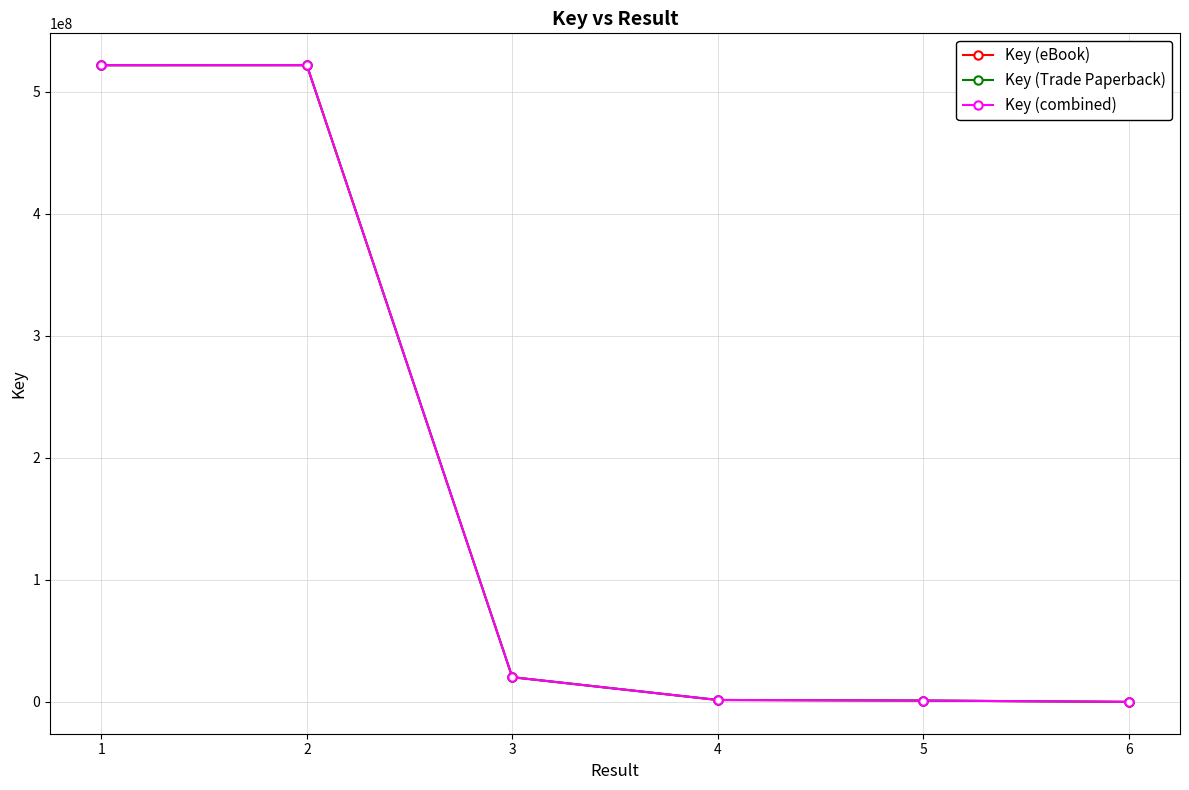

How many data points in Key (combined) are less than 20247411?

3